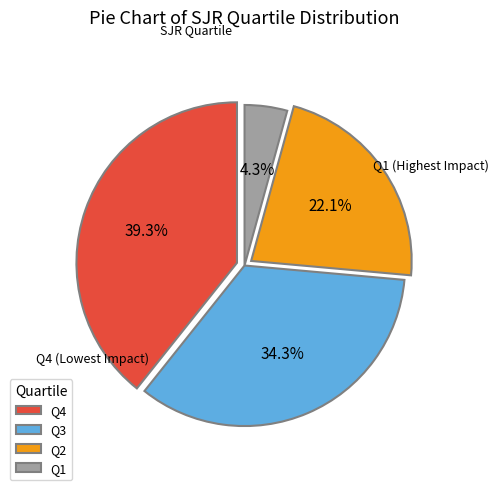

What portion of the pie excludes Q1?

95.7%